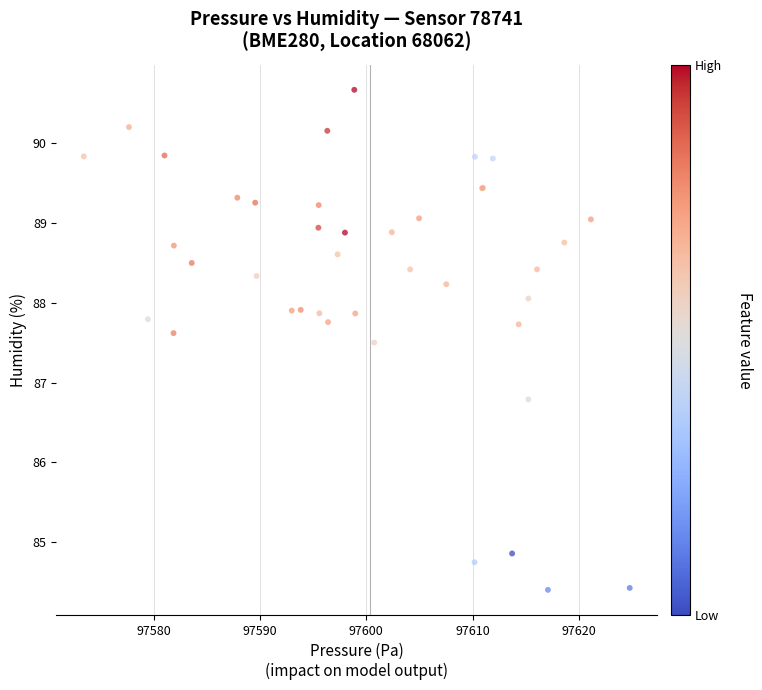

What Y value in the scatter plot is closest to 87?

86.8